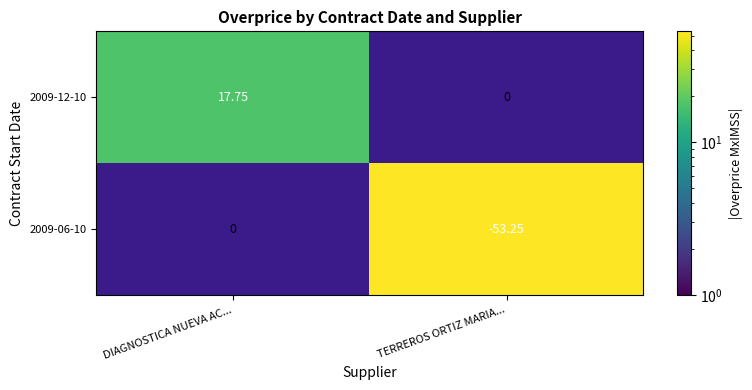

Which category has the lowest value across all series?

DIAGNOSTICA NUEVA AC...